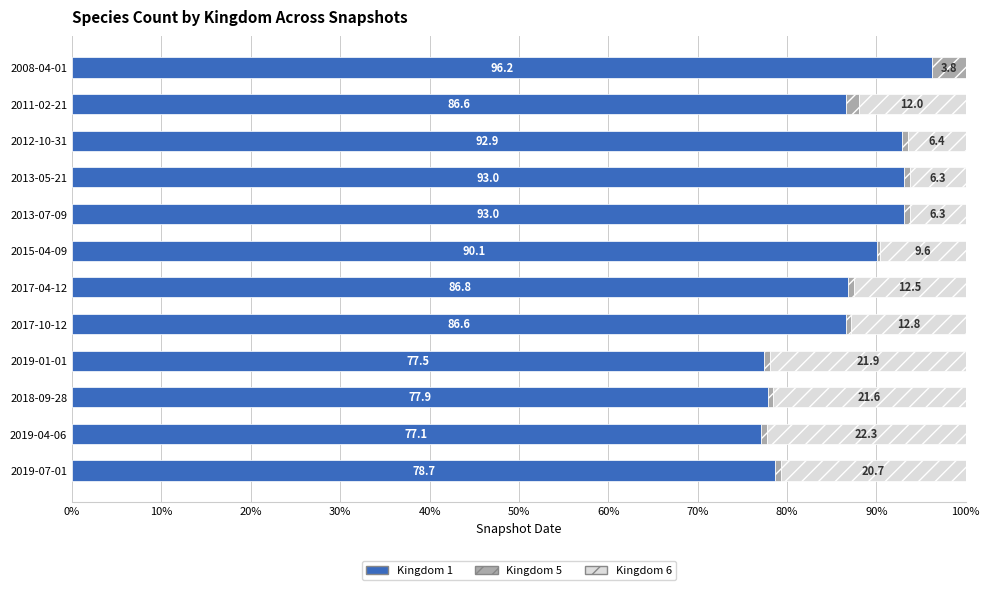

Which category has the highest value in the Kingdom 1 series?

2008-04-01